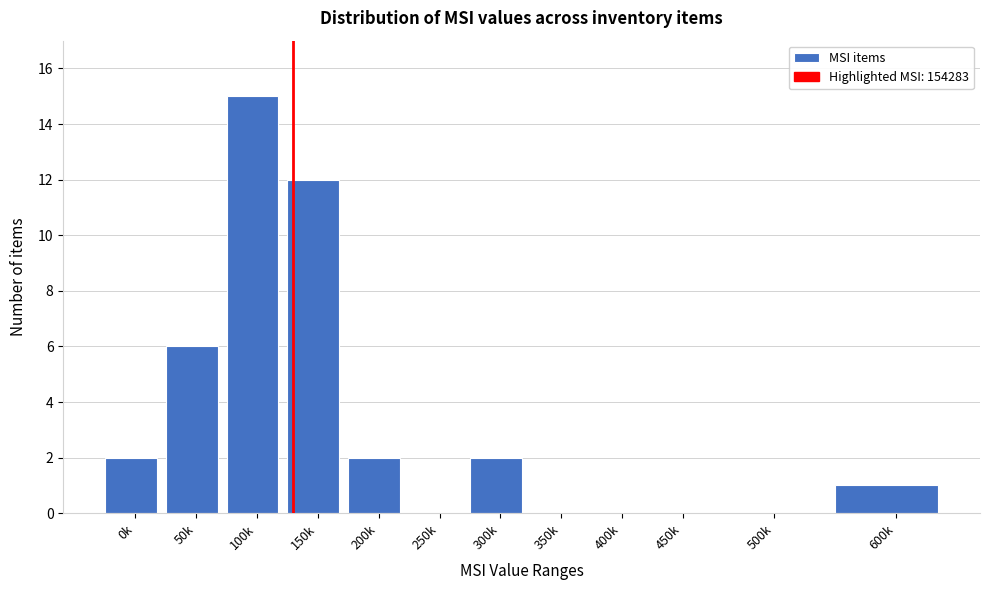

Reading left to right, list all the values displayed in this chart.

0k=2	50k=6	100k=15	150k=12	200k=2	250k=0	300k=2	350k=0	400k=0	450k=0	500k=0	600k=1